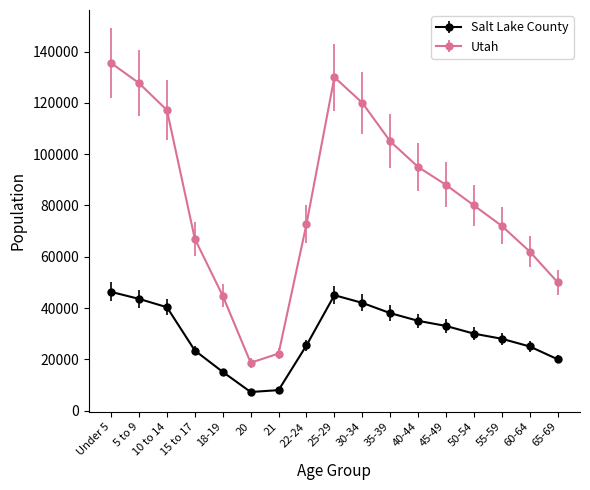

True or false: Utah and Salt Lake County cross at least once.

False